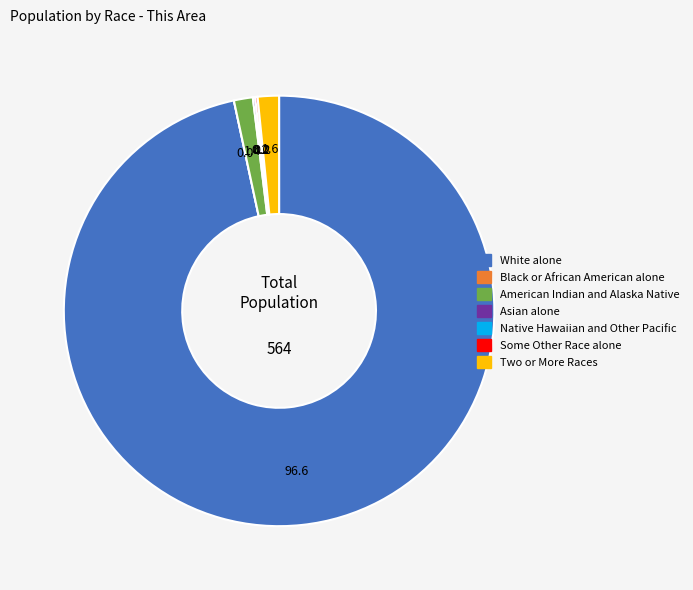

Between Two or More Races and White alone, which is larger?

White alone